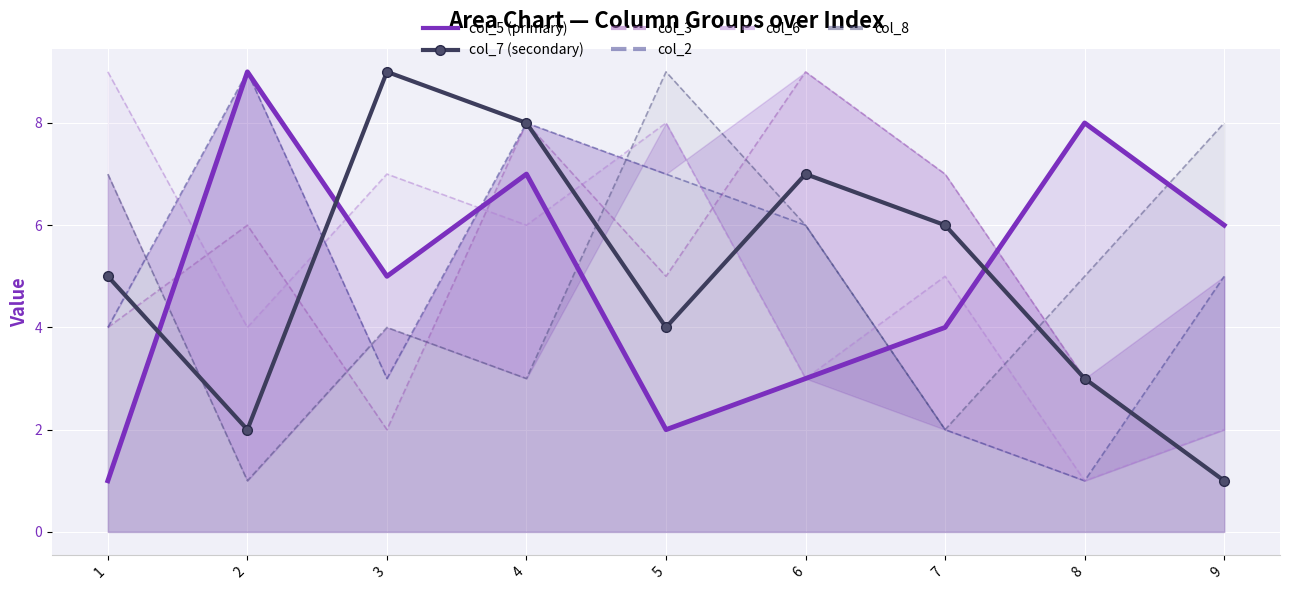

What is the sum of all col_8 values?

45